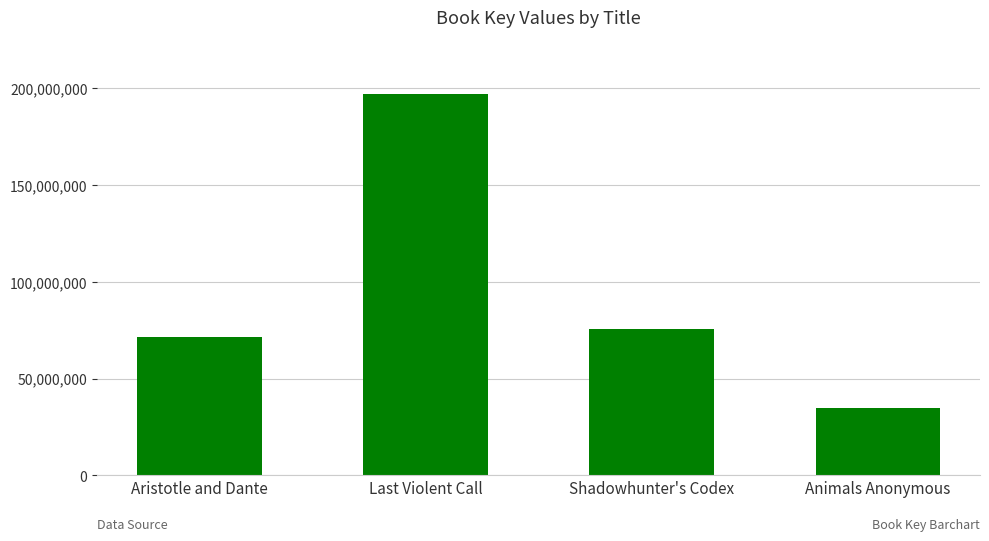

Approximately how many times larger is the value at Animals Anonymous compared to Shadowhunter's Codex?

0.5